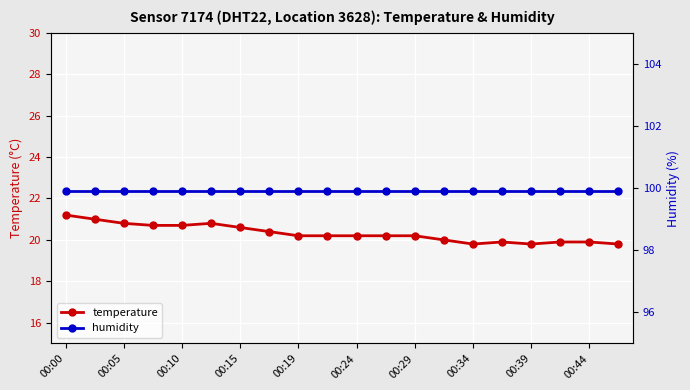

The temperature series shows 8.1 at 00:00. True or false?

False